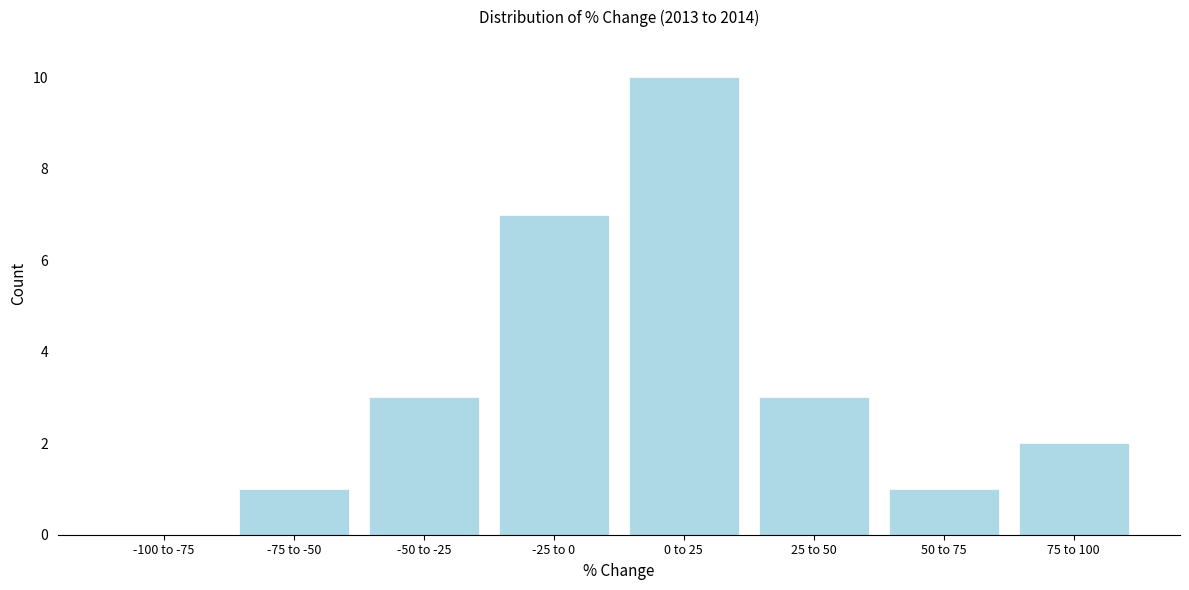

Reading left to right, extract all data points from this chart.

-100 to -75=0	-75 to -50=1	-50 to -25=3	-25 to 0=7	0 to 25=10	25 to 50=3	50 to 75=1	75 to 100=2